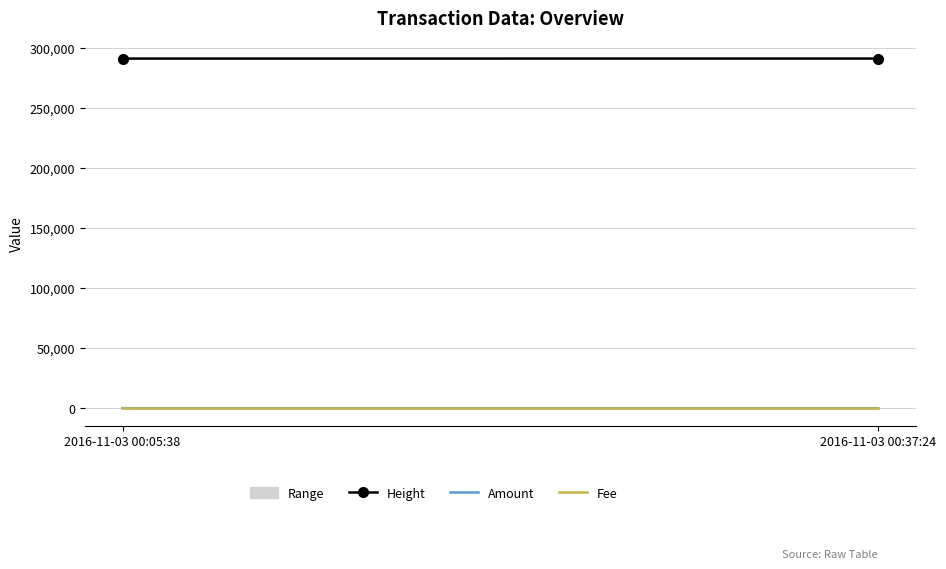

The value of Fee at 2016-11-03 00:37:24 is 1. True or false?

True